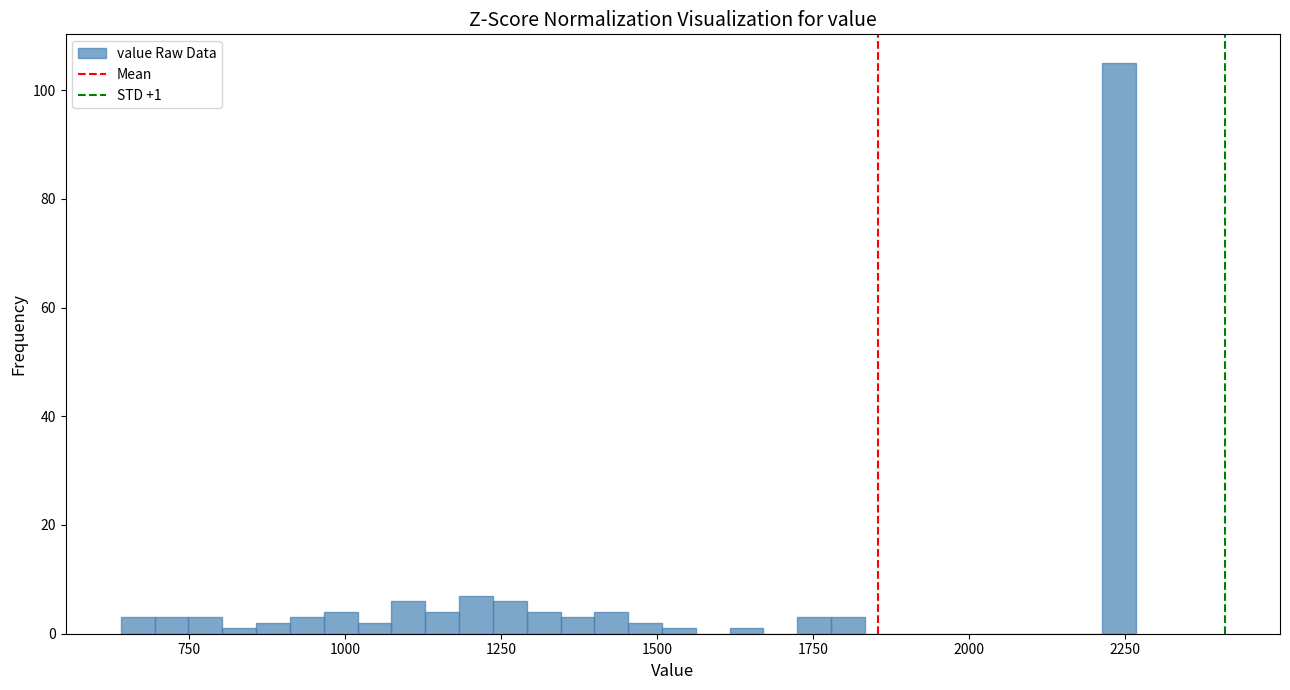

Read against the x-axis, roughly where is the centre of the tallest bar?

2250